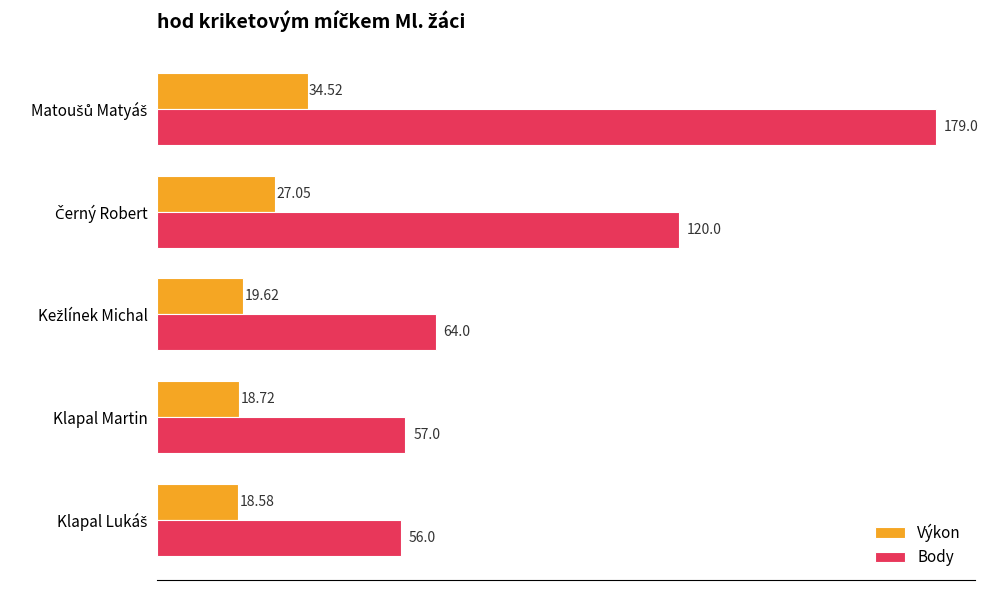

Rank the series by their average value, from highest to lowest.

Body, Výkon